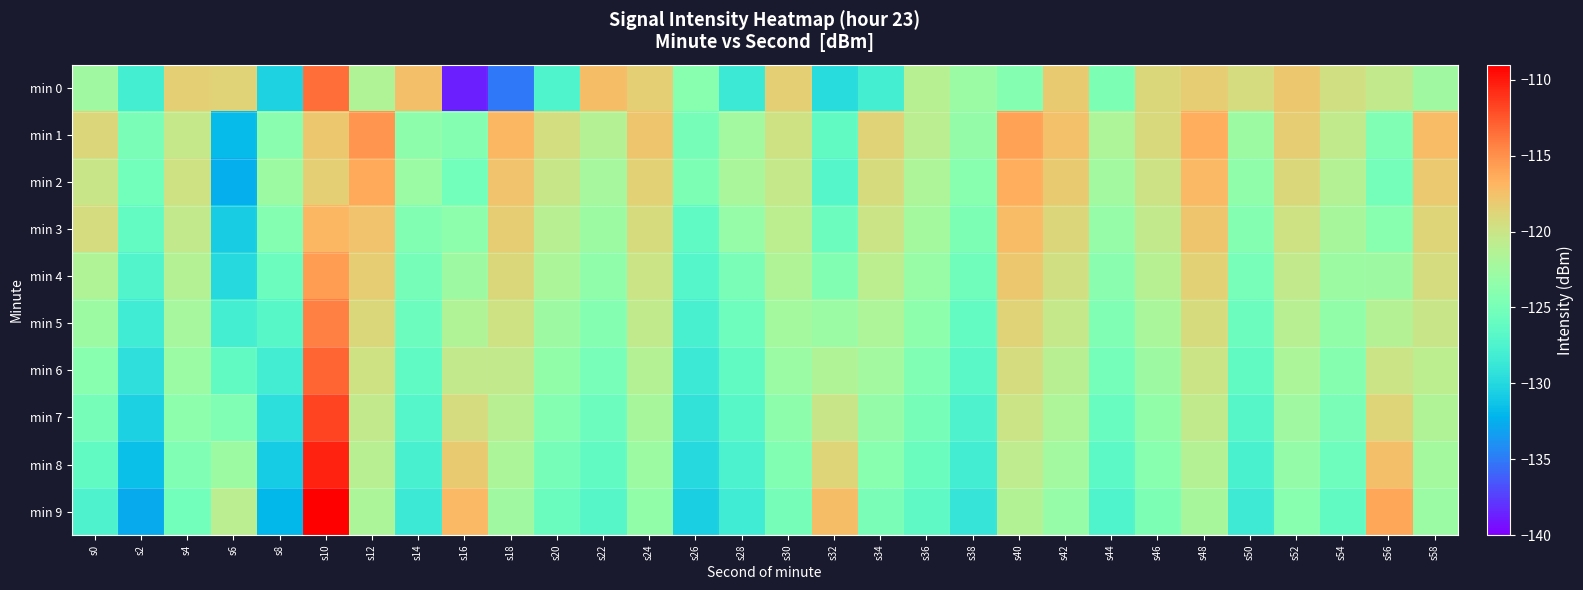

What is the total value across all series at s30?

-1218.6